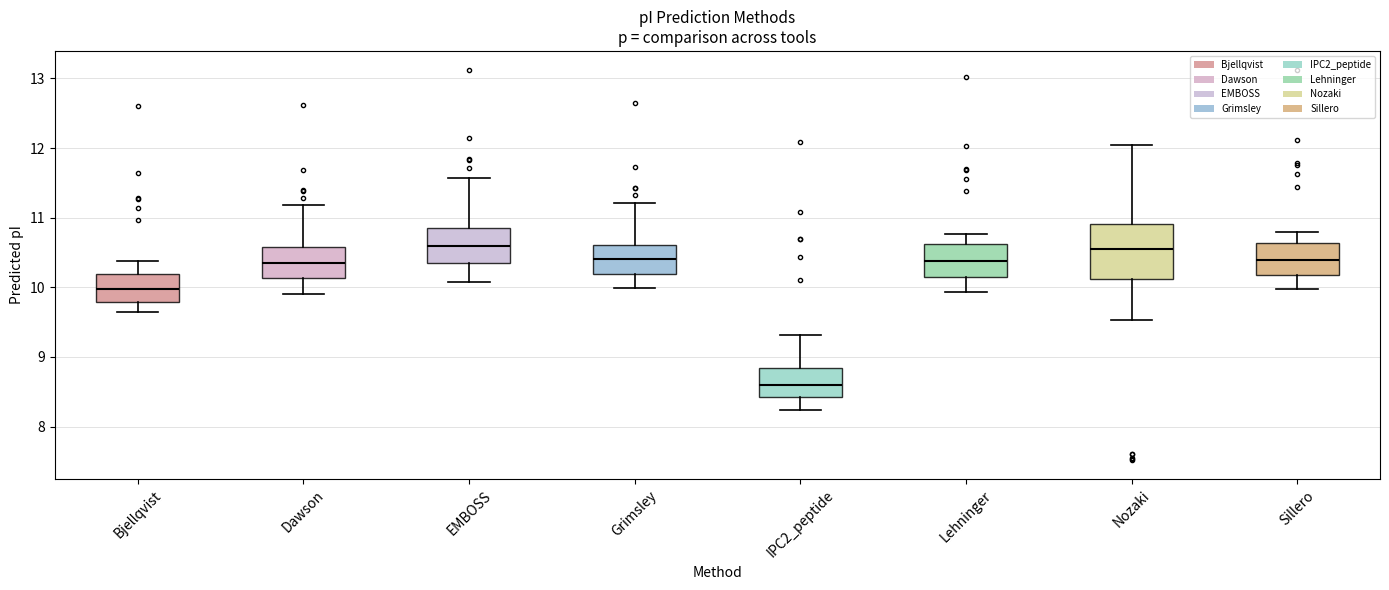

Comparing the boxes themselves (not the whiskers), which one is the tallest?

Nozaki